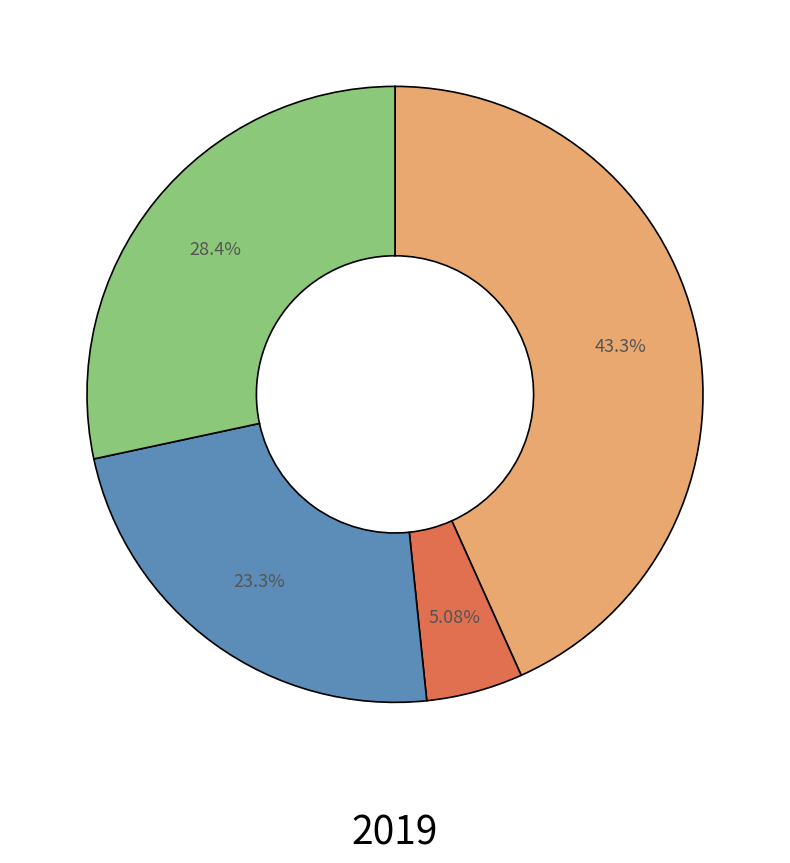

To the nearest percent, what is the average slice percentage?

25%